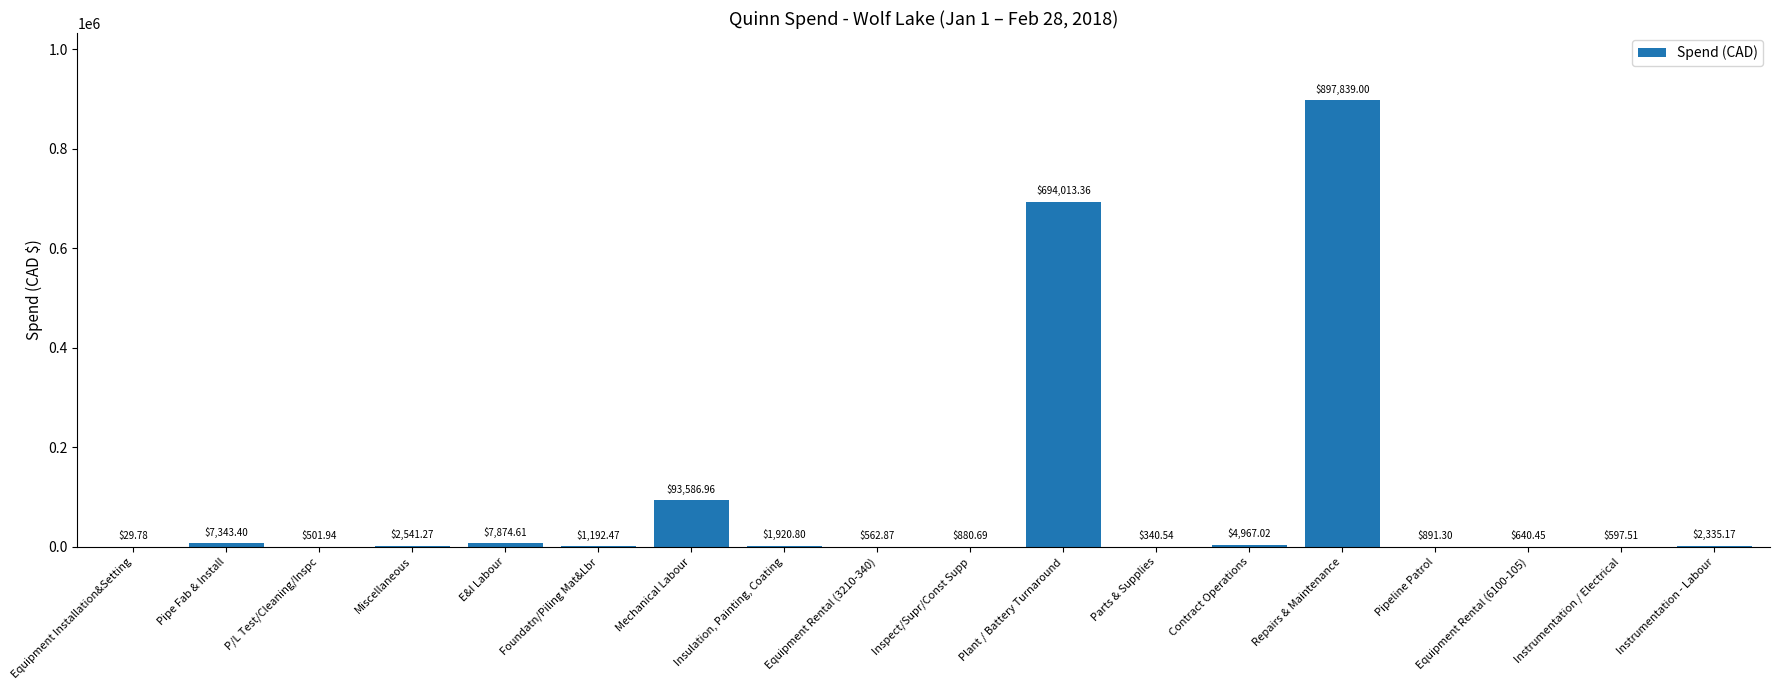

What is the greatest value displayed?

897839.0